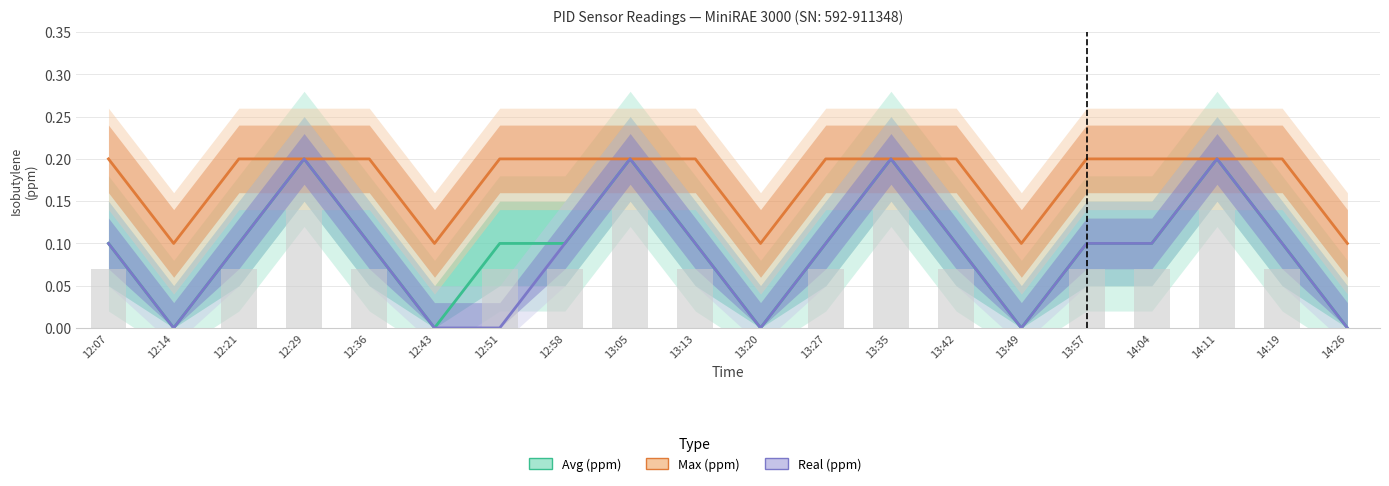

What position from the right is 13:49?

6